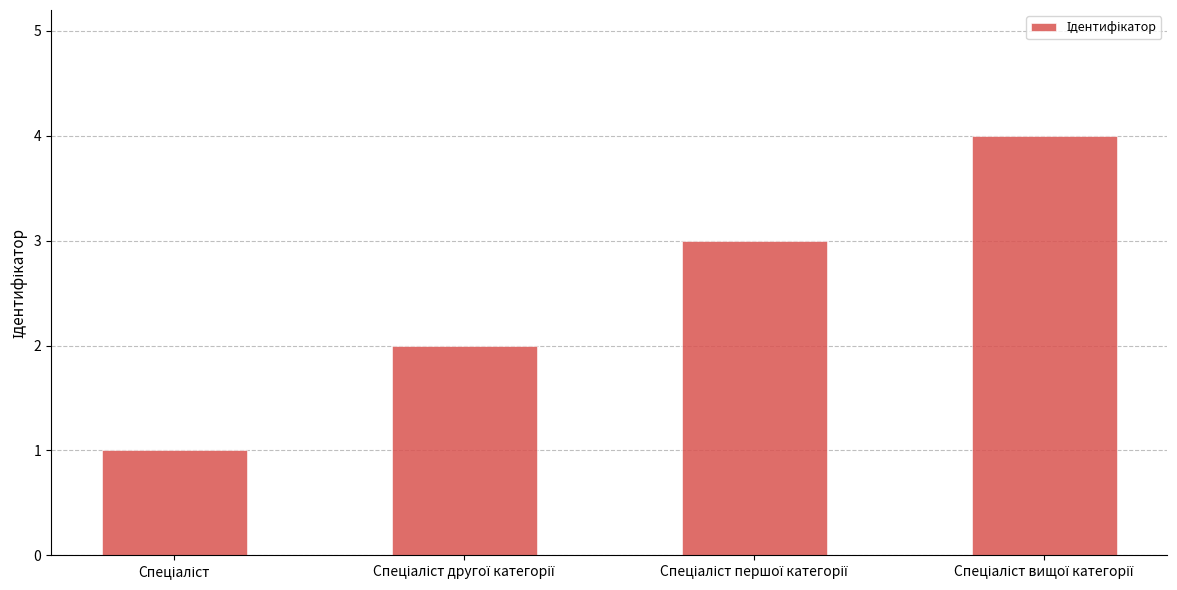

What is the difference between the maximum and minimum values?

3